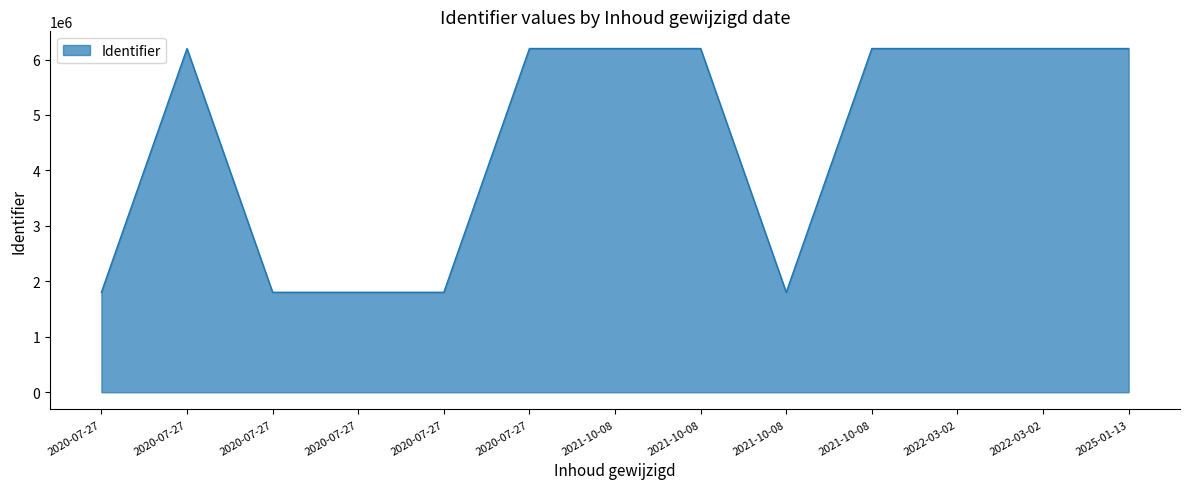

True or false: the data has more than 1 interior local peaks.

True